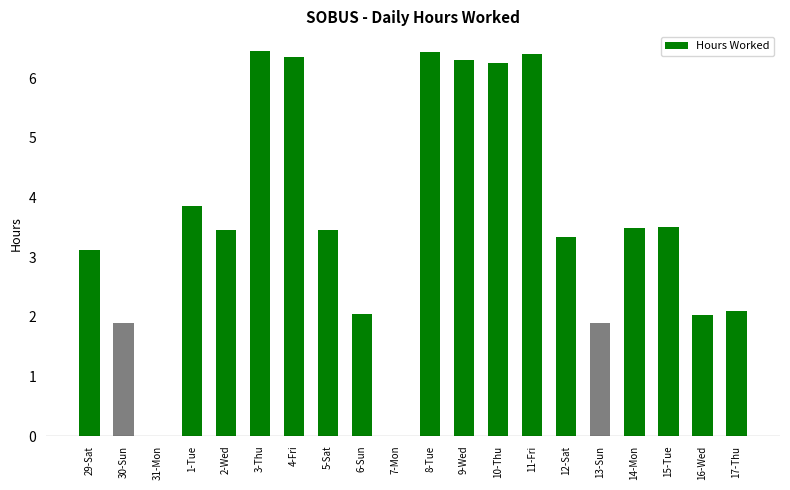

What is the greatest value displayed?

6.5